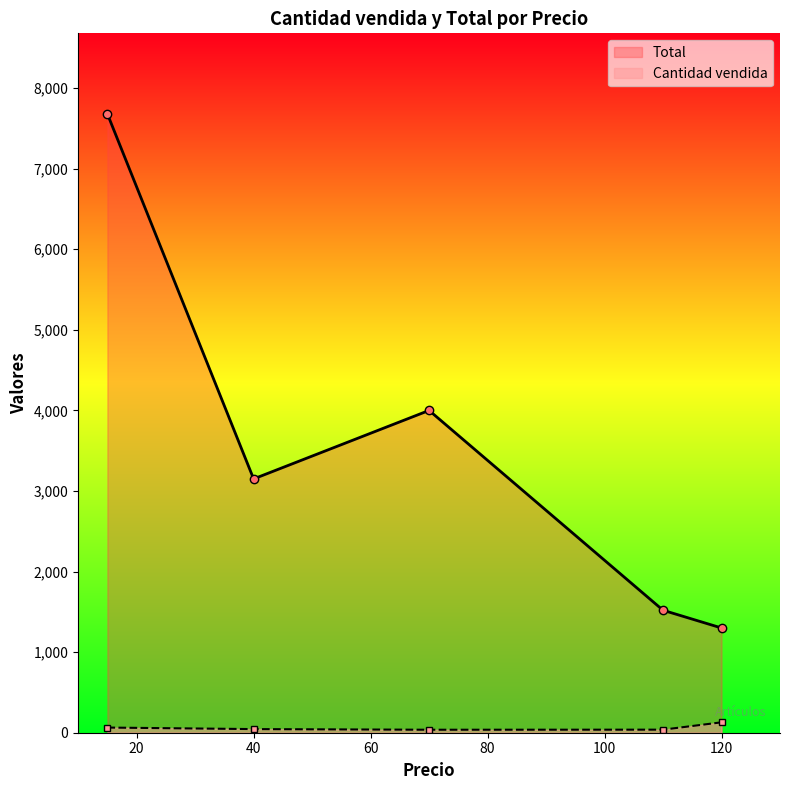

List the labels in order of Cantidad vendida value, smallest first.

70, 110, 40, 15, 120